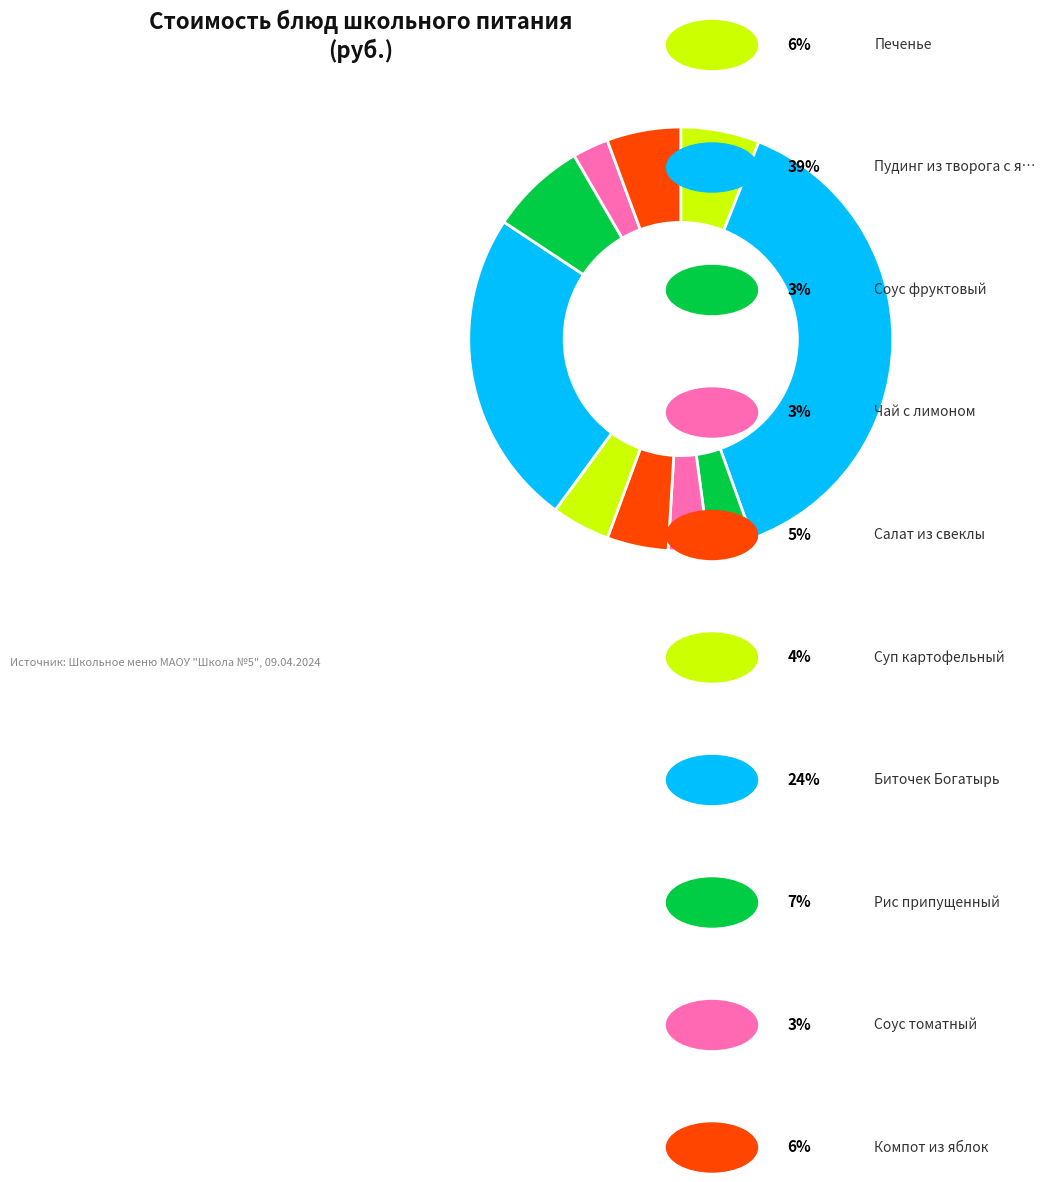

How many slices are in this pie chart?

10